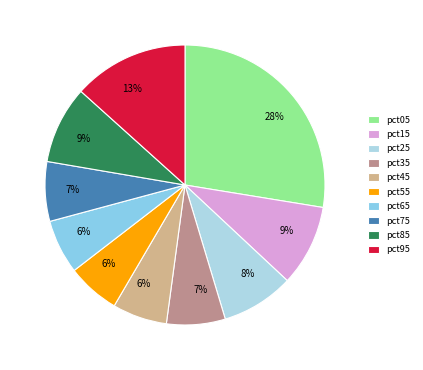

Is it true that pct45 is 17% of the pie?

False